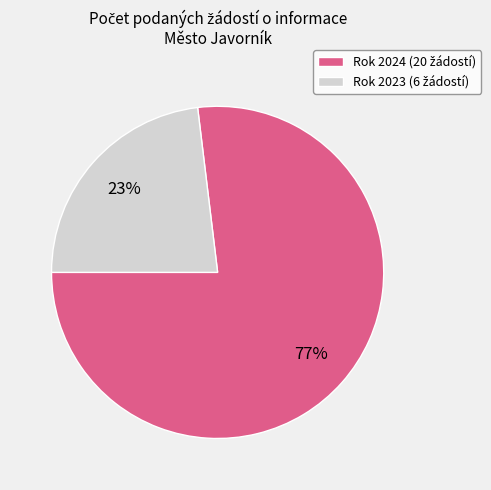

To the nearest percent, what is the average slice percentage?

50%